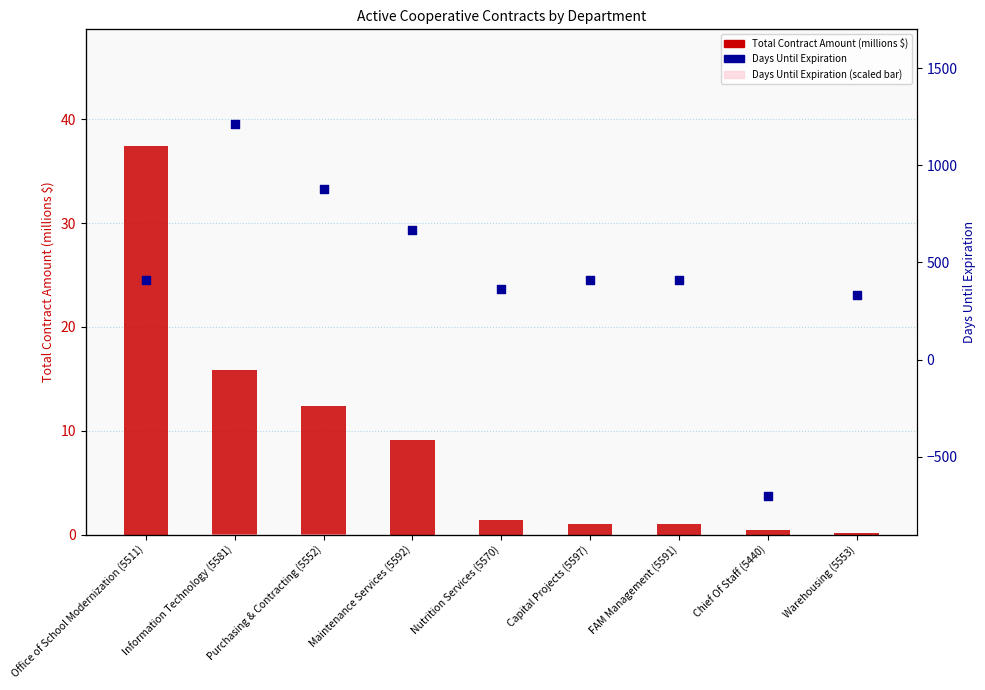

Which series reaches the maximum Y coordinate?

Days Until Expiration